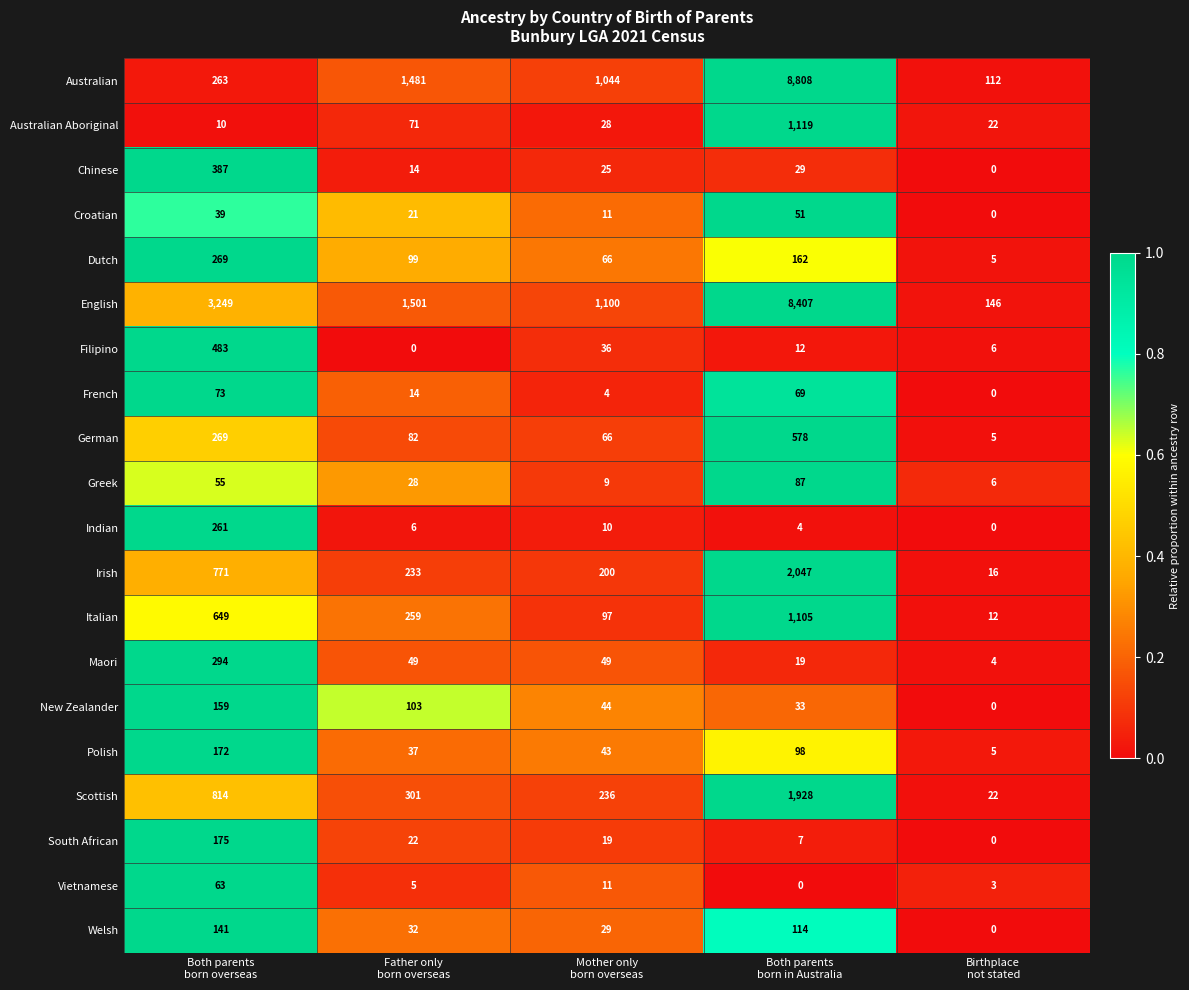

List the series in order of their peak value, highest first.

Australian, English, Irish, Scottish, Australian Aboriginal, Italian, German, Filipino, Chinese, Maori, Dutch, Indian, South African, Polish, New Zealander, Welsh, Greek, French, Vietnamese, Croatian